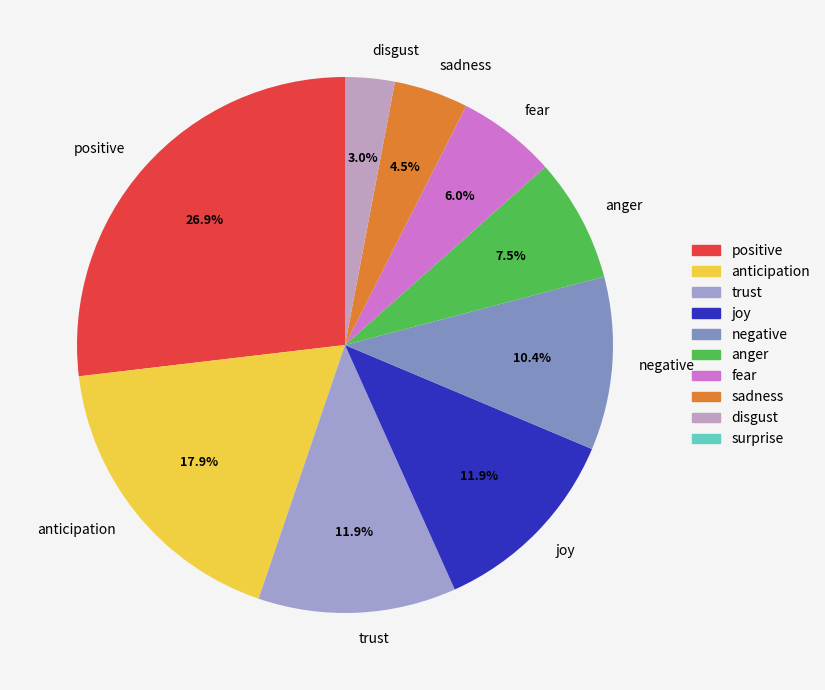

Which slice is the smallest?

disgust